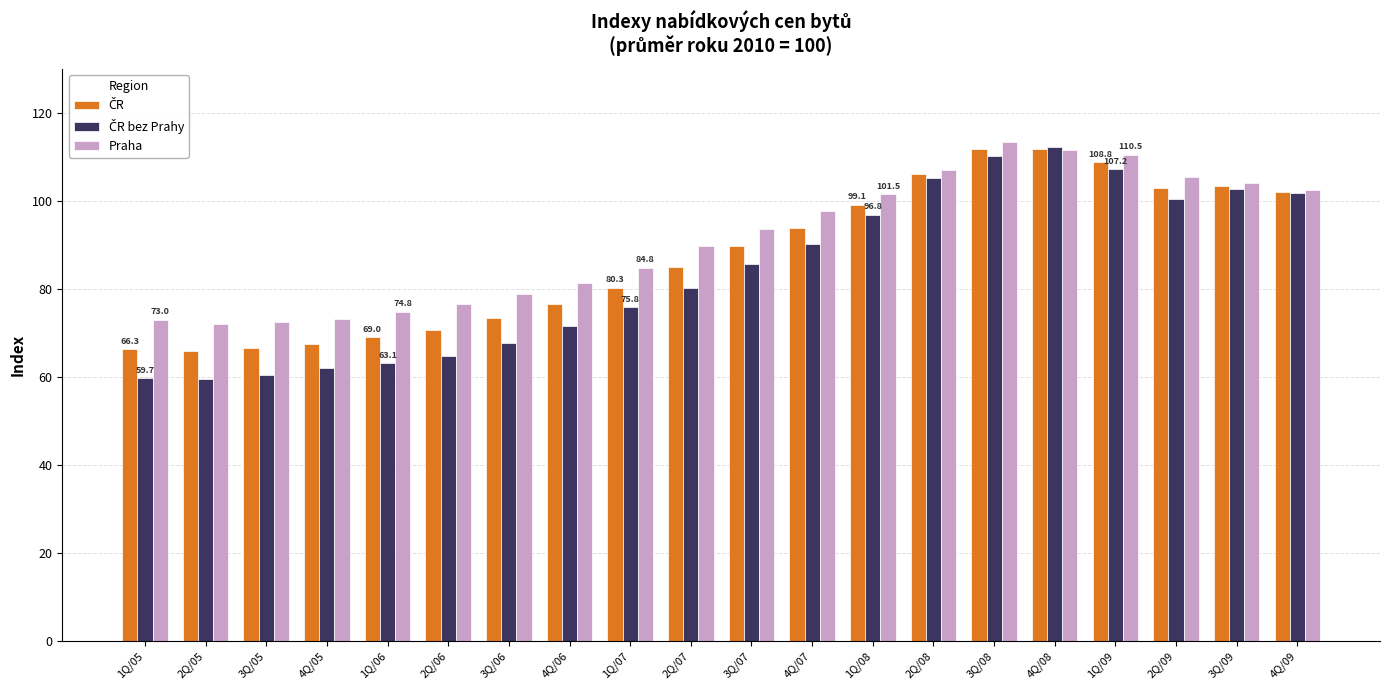

True or false: Praha has a value of 25.8 at 4Q/08.

False